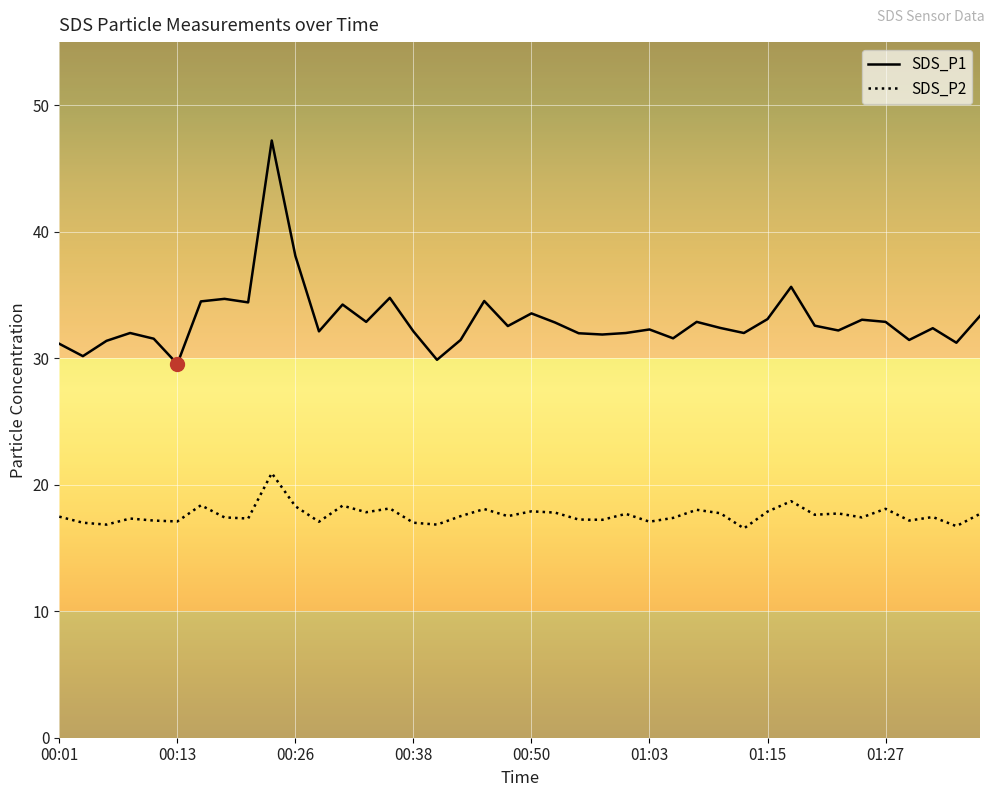

What is the maximum value shown in the chart?

47.2